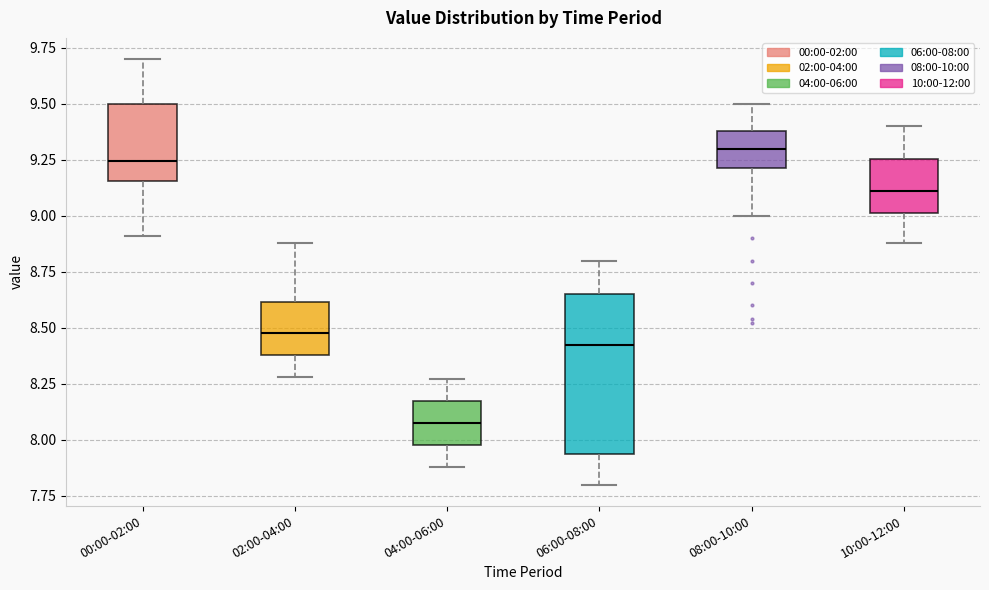

Where is the upper edge of the box for 02:00-04:00 on the y-axis? The values are not printed on the chart, so give them approximately, as read against the axis.

8.60